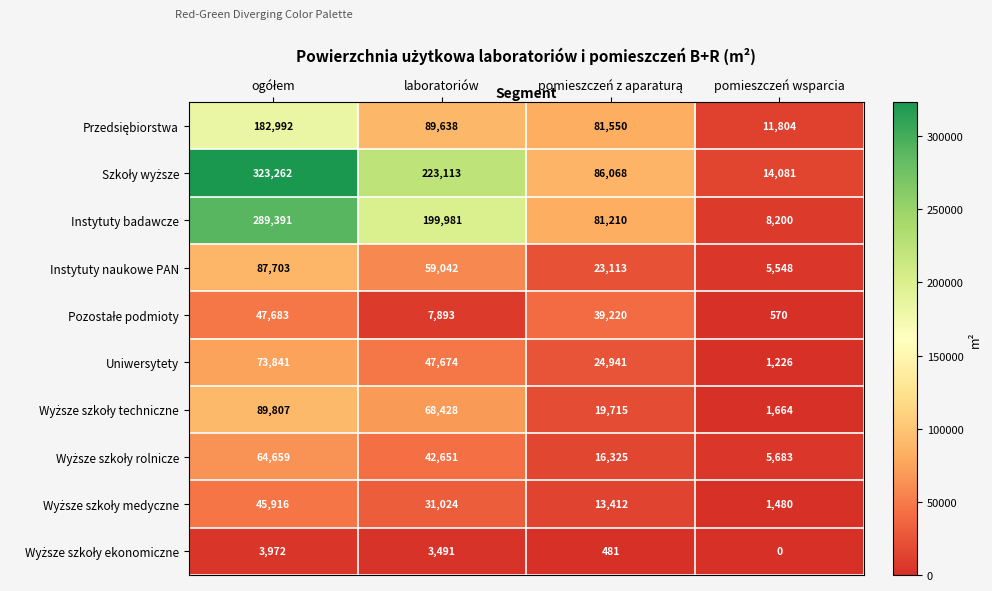

What is the total value across all series at laboratoriów?

772935